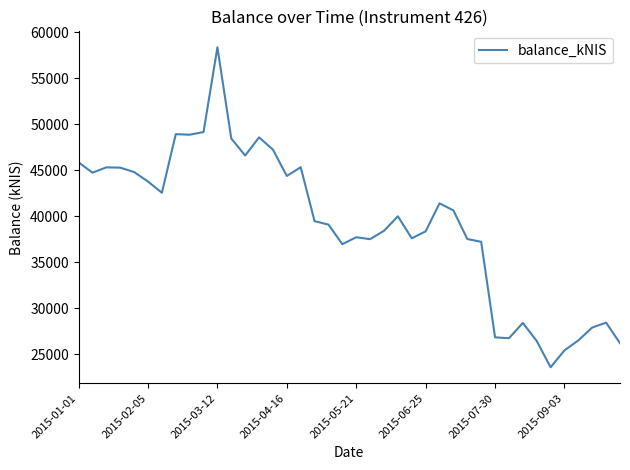

What is the maximum value shown in the chart?

58338.0